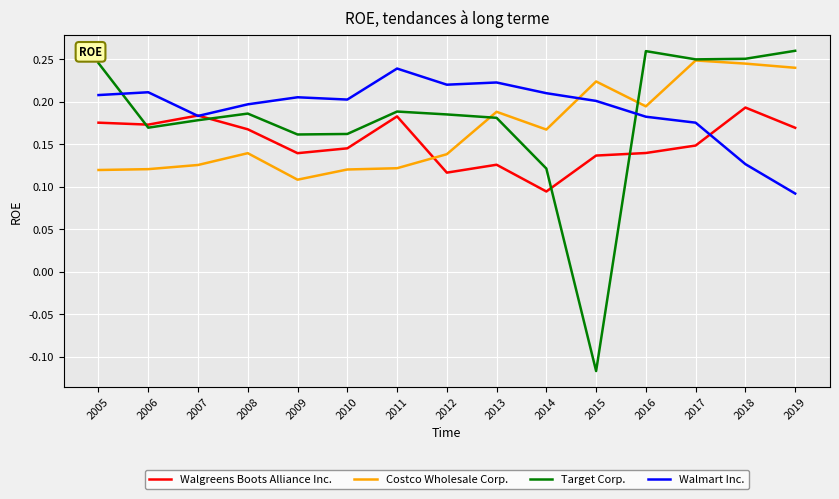

What is the sum of the Walmart Inc. values at 2015 and 2013?

0.4